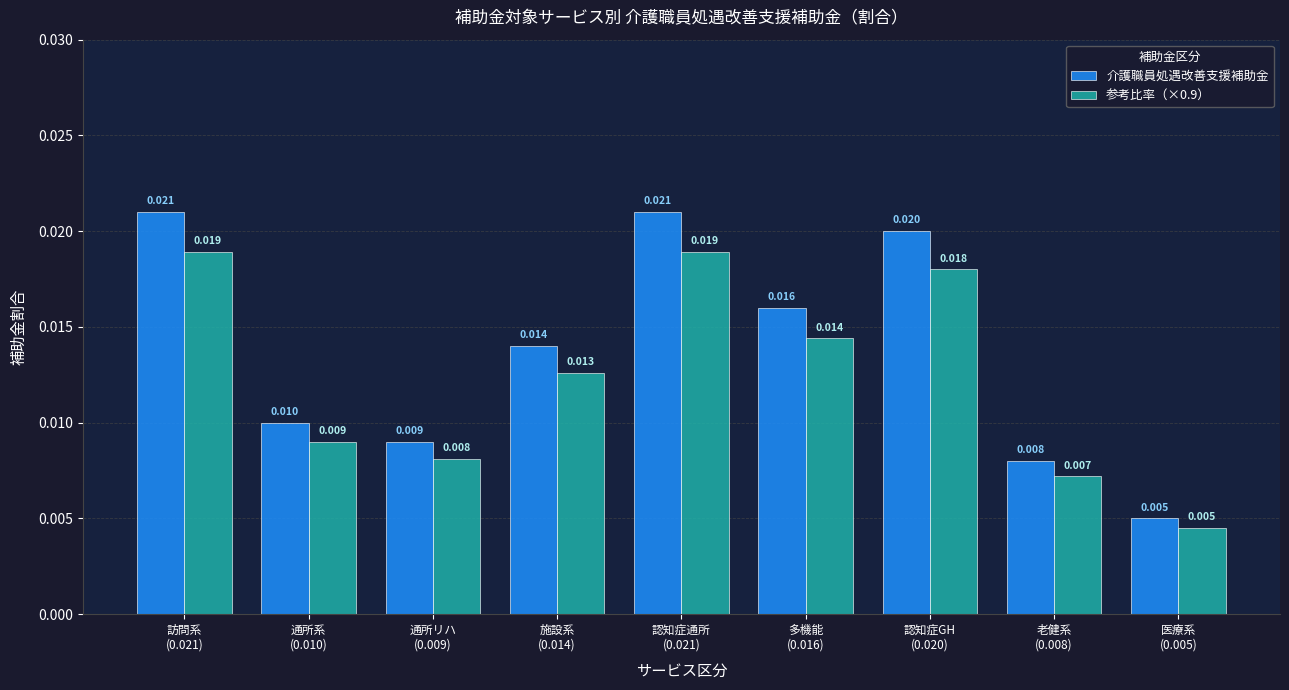

At which label is 参考比率（×0.9） closest to 0?

医療系
(0.005)